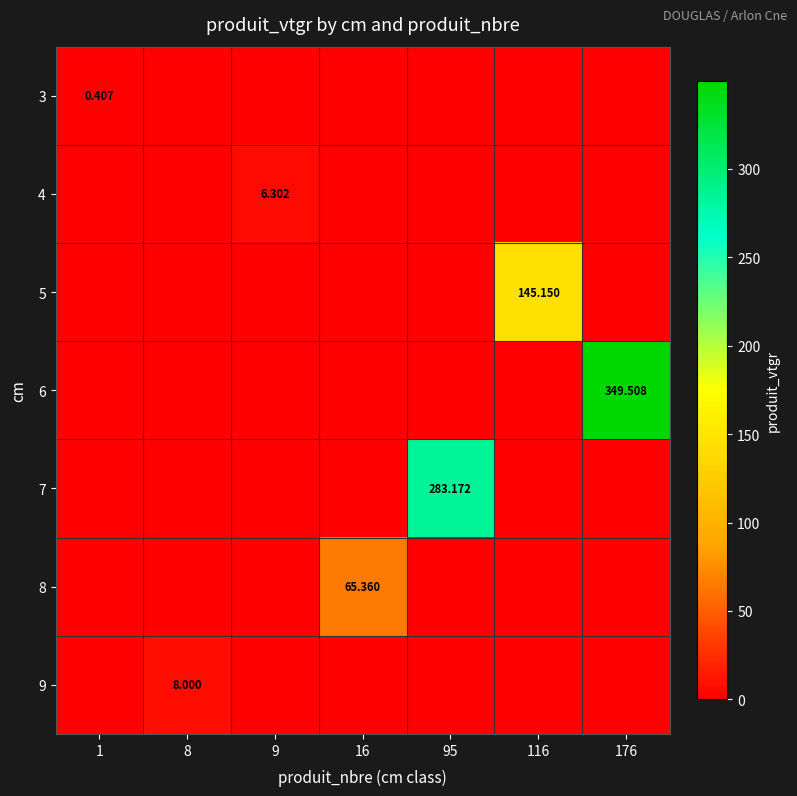

How many values in 5 are above zero?

1